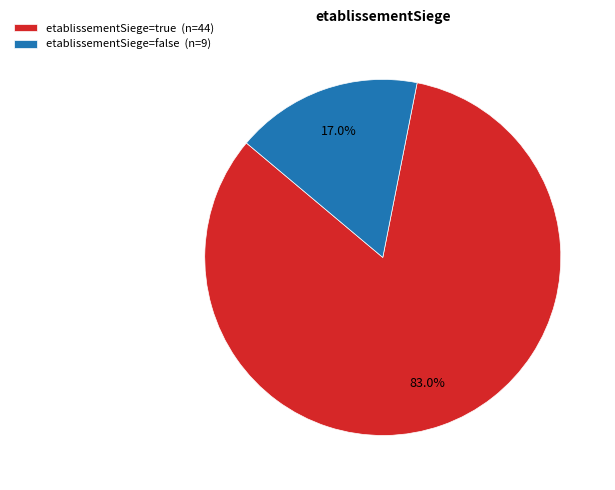

Do etablissementSiege=false (n=9) and etablissementSiege=true (n=44) together represent more than half of the pie?

Yes